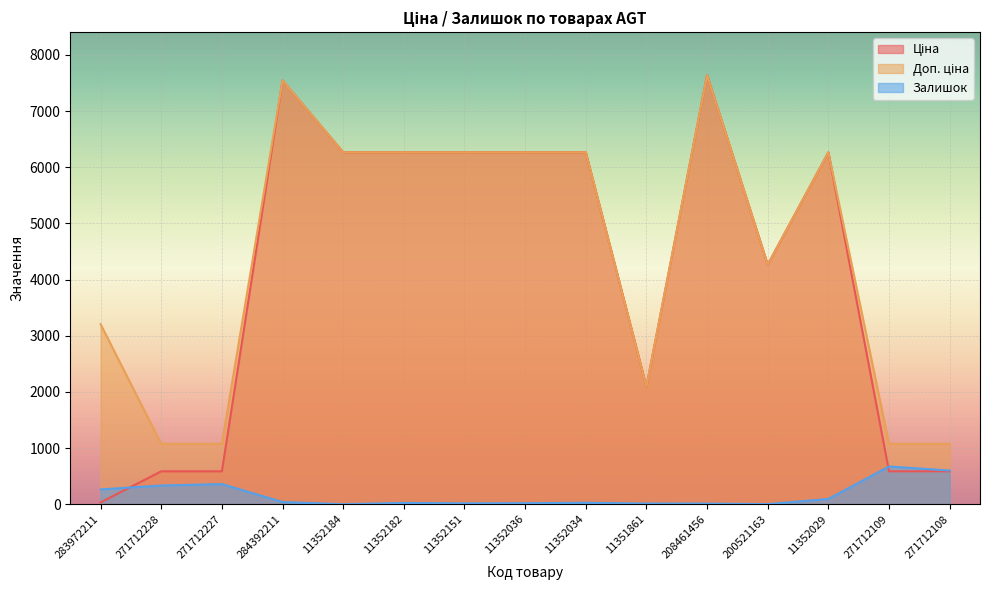

Between 200521163 and 271712108, which is larger?

200521163